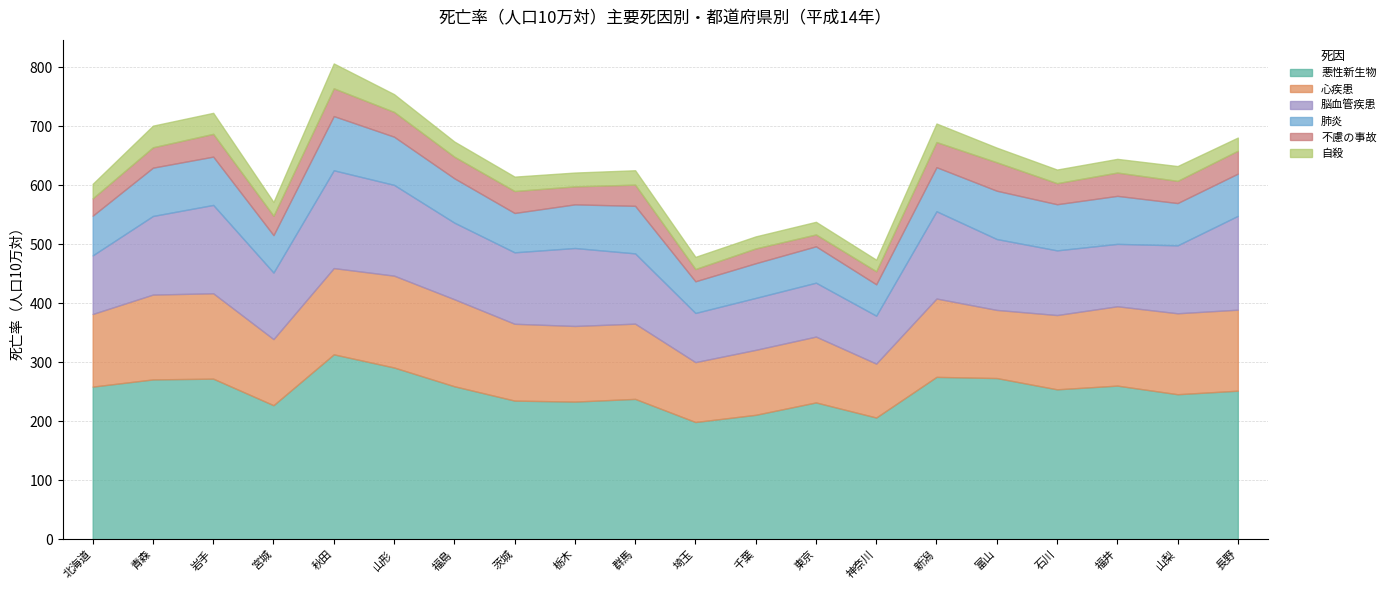

Reading left to right, what are all the values shown in this chart?

悪性新生物: 258.7	270.9	272.2	227.2	313.4	291.1	259.3	235.0	233.3	237.9	198.7	210.9	231.9	206.3	275.2	273.2	254.1	260.4	245.8	251.8
心疾患: 123.1	143.8	144.7	112.0	146.2	155.7	147.5	130.2	128.2	127.5	101.5	110.1	111.6	91.4	132.8	115.5	125.9	134.5	137.2	137.3
脳血管疾患: 99.3	133.2	149.7	112.8	165.7	153.8	129.8	121.1	132.1	119.1	83.3	88.0	91.3	81.2	147.9	120.1	109.6	105.7	115.1	159.0
肺炎: 67.3	81.9	81.9	63.4	91.9	81.7	75.2	66.7	74.0	80.6	53.7	58.8	61.7	53.2	74.7	81.9	78.2	81.4	71.7	71.6
不慮の事故: 29.4	34.5	38.6	32.9	47.1	42.0	36.6	37.2	30.5	35.9	20.8	25.1	20.1	22.1	42.6	48.2	35.7	39.5	37.6	38.8
自殺: 24.6	36.7	35.6	23.3	42.1	30.1	25.7	24.4	23.4	24.4	20.6	20.4	21.4	19.6	31.4	24.8	23.1	23.2	25.1	22.3